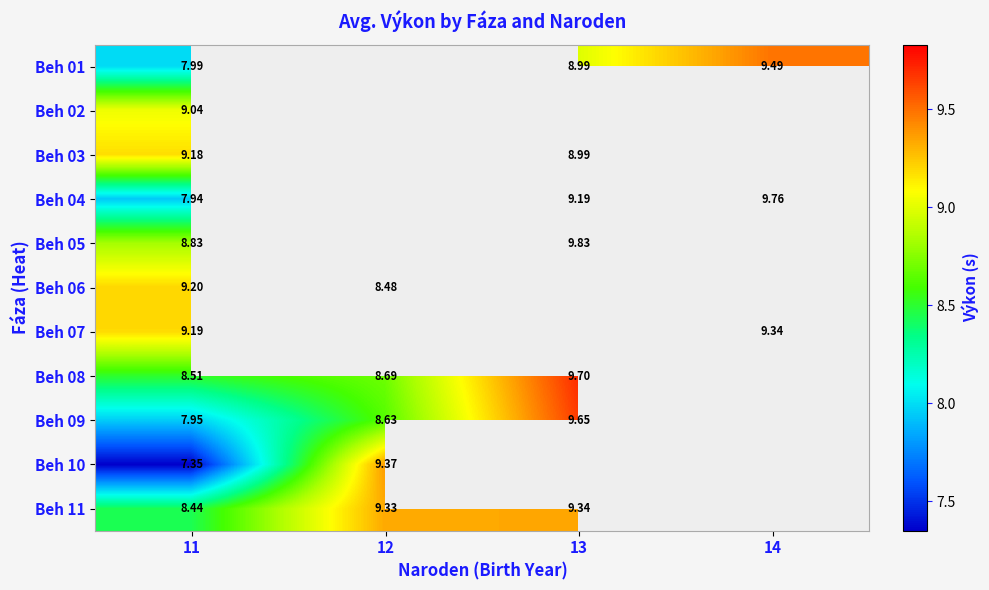

Is the value of Beh 09 at 13 greater than the value of Beh 08 at 13?

No